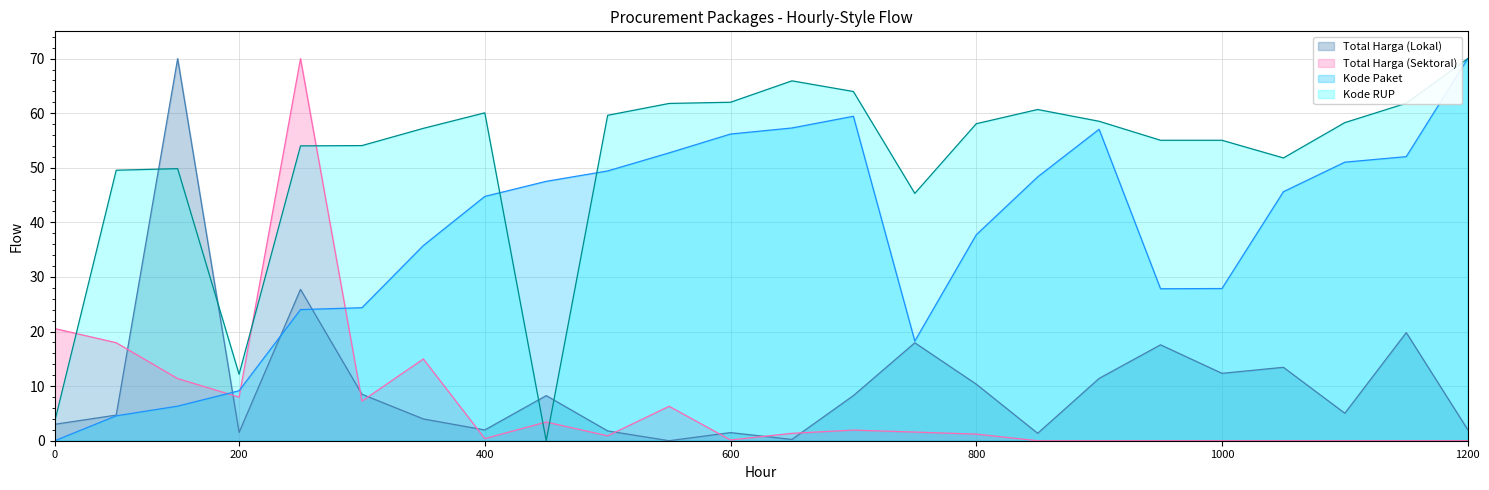

Rank the series at 2022-11-09 from highest to lowest value.

Kode RUP, Kode Paket, Total Harga (Lokal), Total Harga (Sektoral)